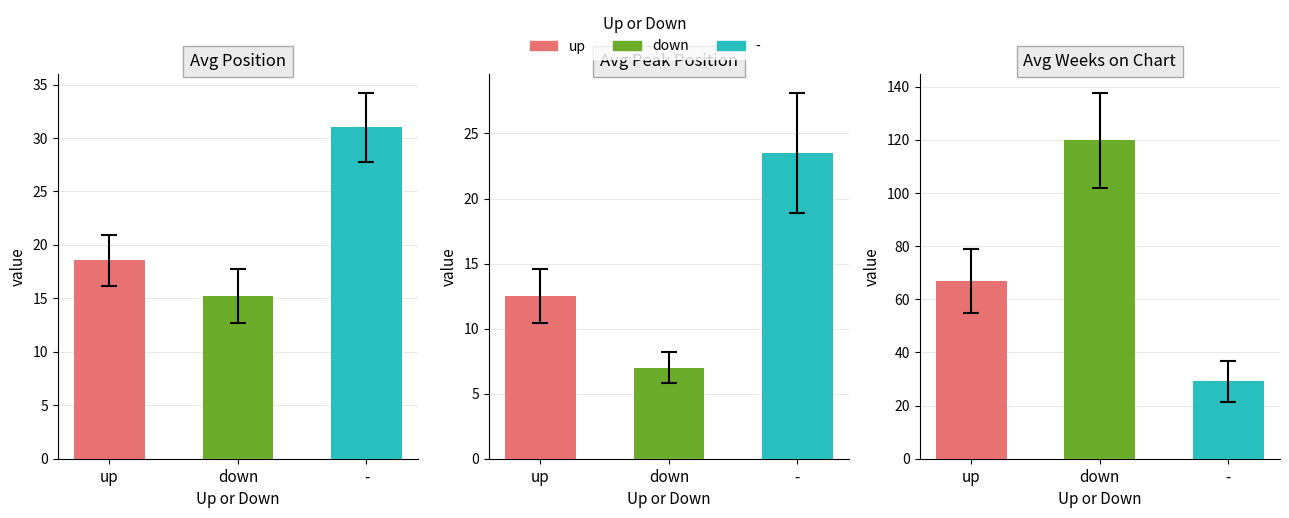

Does the chart contain any negative values?

No